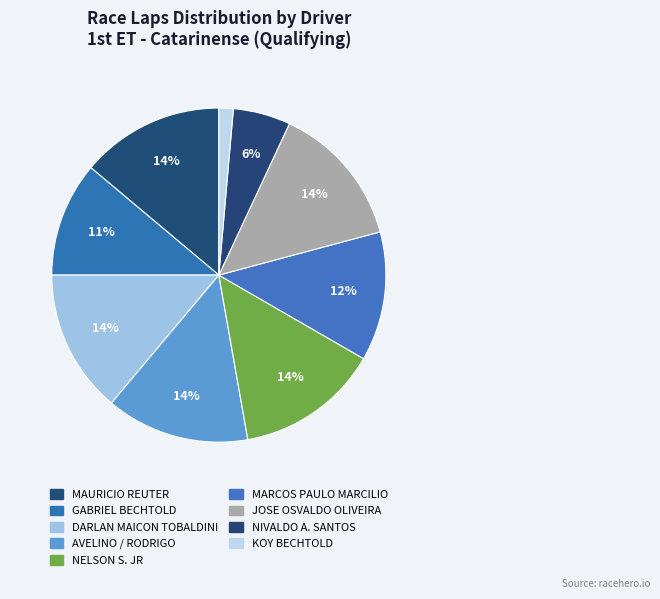

What percentage is NOT represented by KOY BECHTOLD?

98.6%